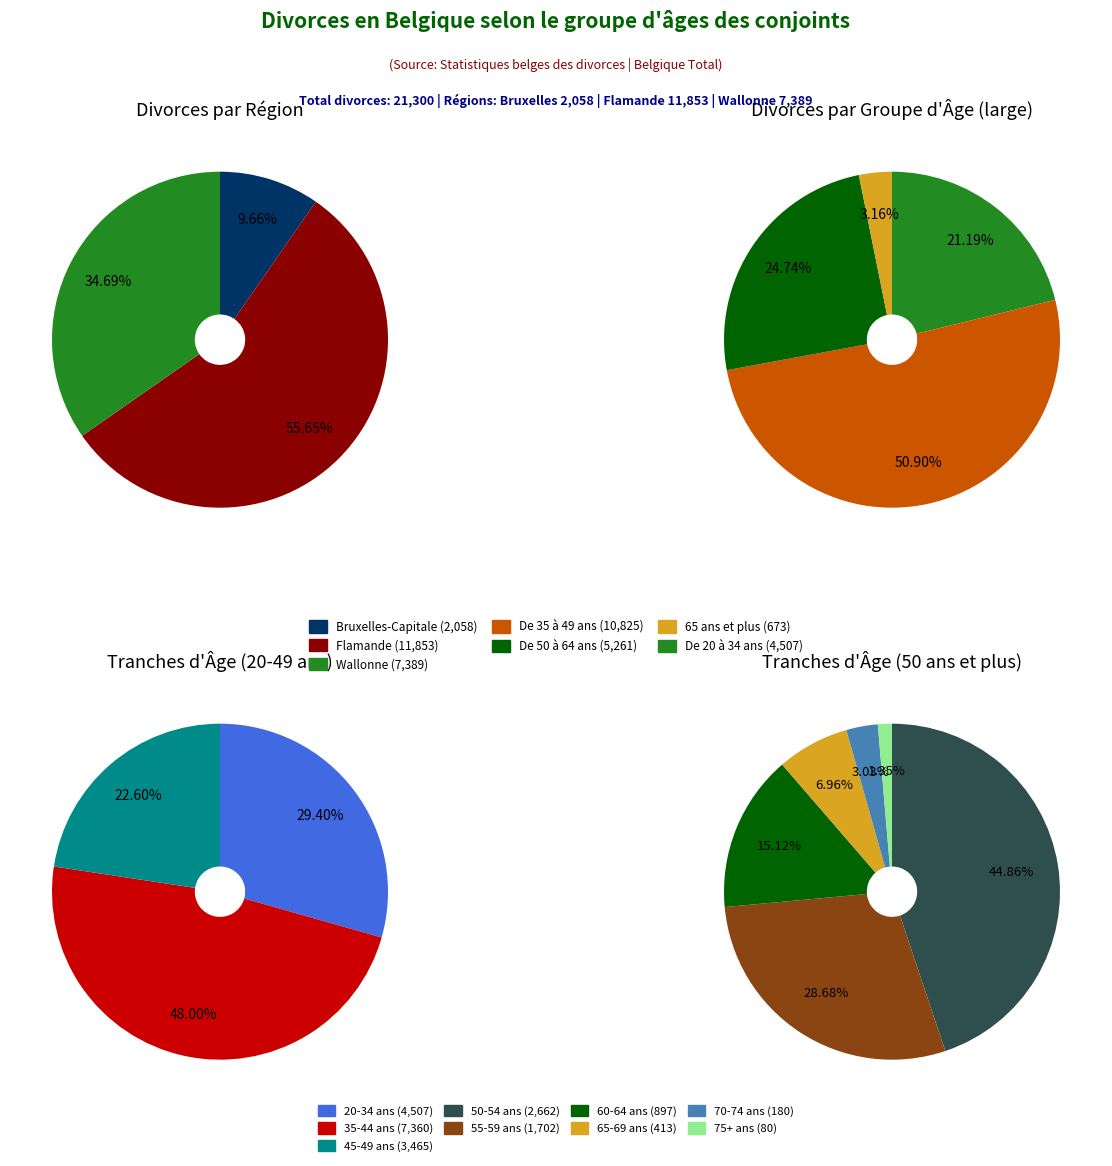

Count the number of slices in the pie.

4